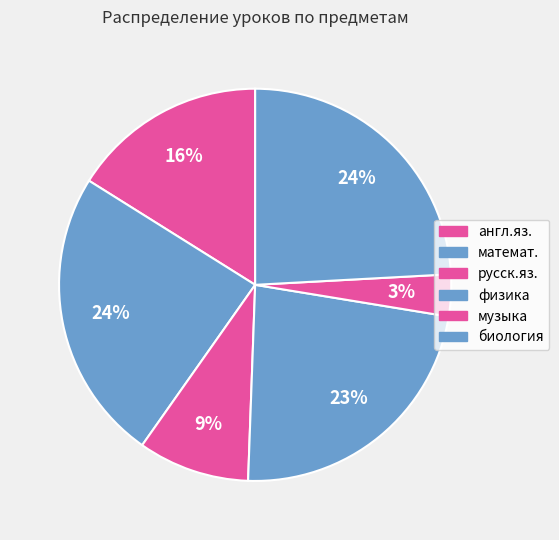

Which slice is the smallest?

музыка